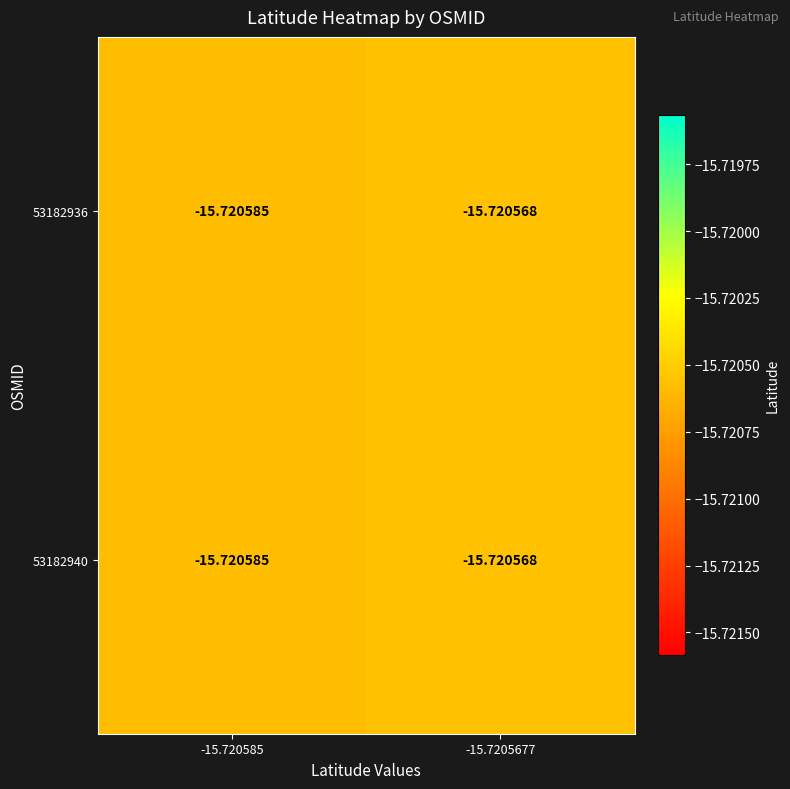

Which series has the widest spread of values?

53182936